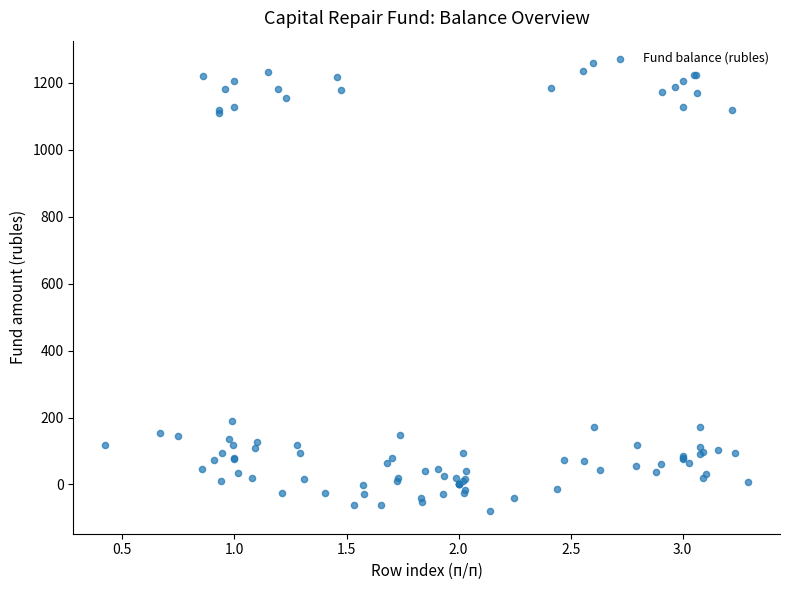

What Y value in the scatter plot is closest to 589?

188.4